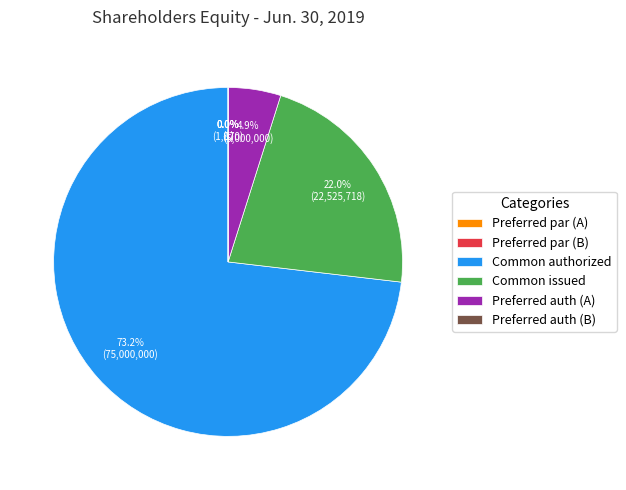

Combined, do Preferred stock authorized (Series A) and Preferred stock par value (Series A) account for over 50%?

No